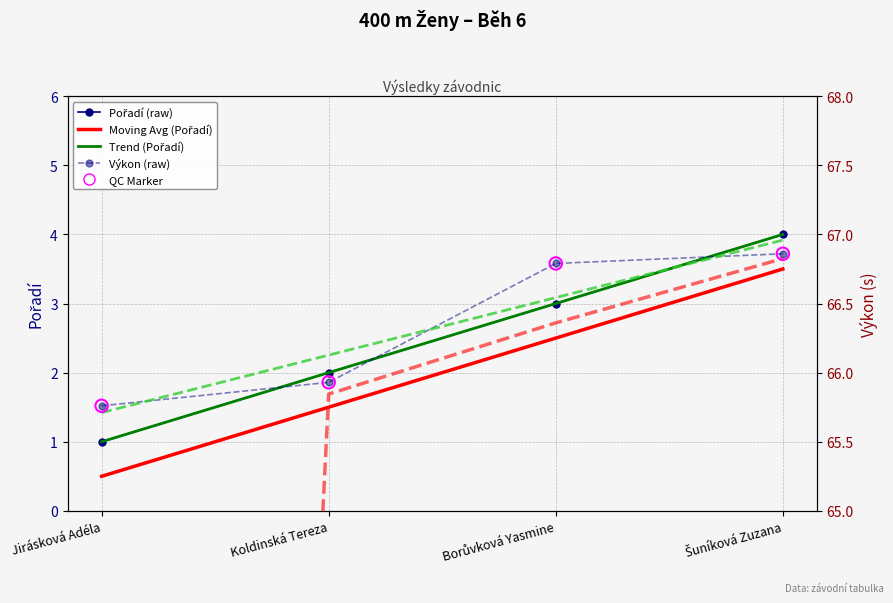

Which series has the largest total across all categories?

Výkon